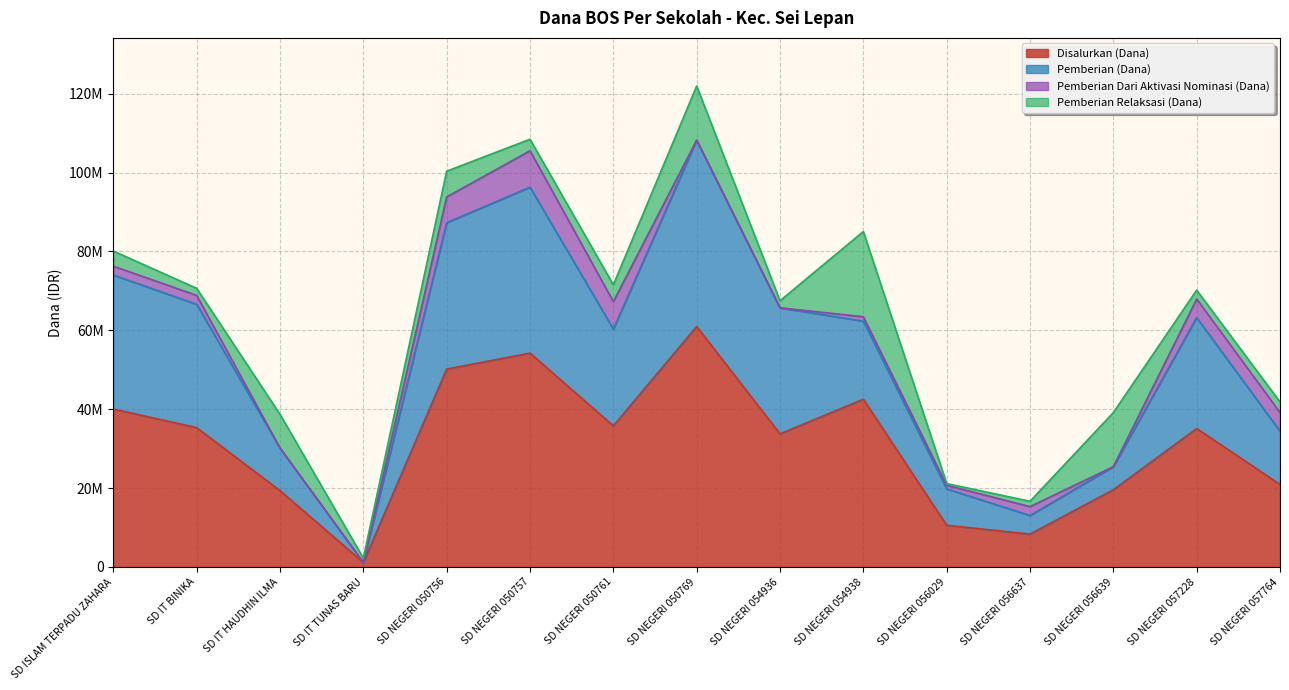

True or false: Disalurkan (Dana) and Pemberian (Dana) intersect in this chart.

False